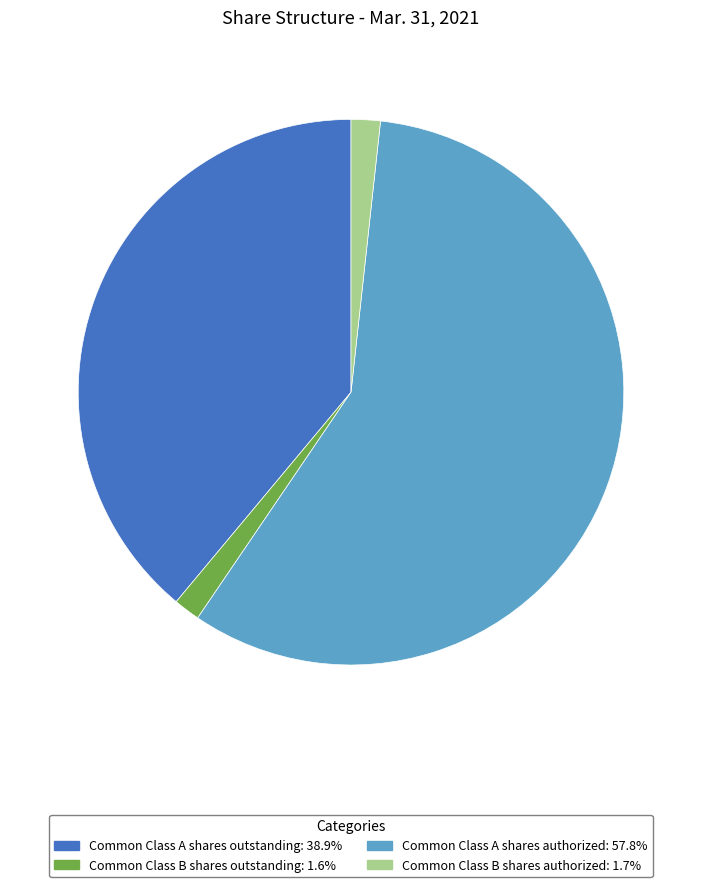

Which category accounts for the majority?

Common Class A shares authorized